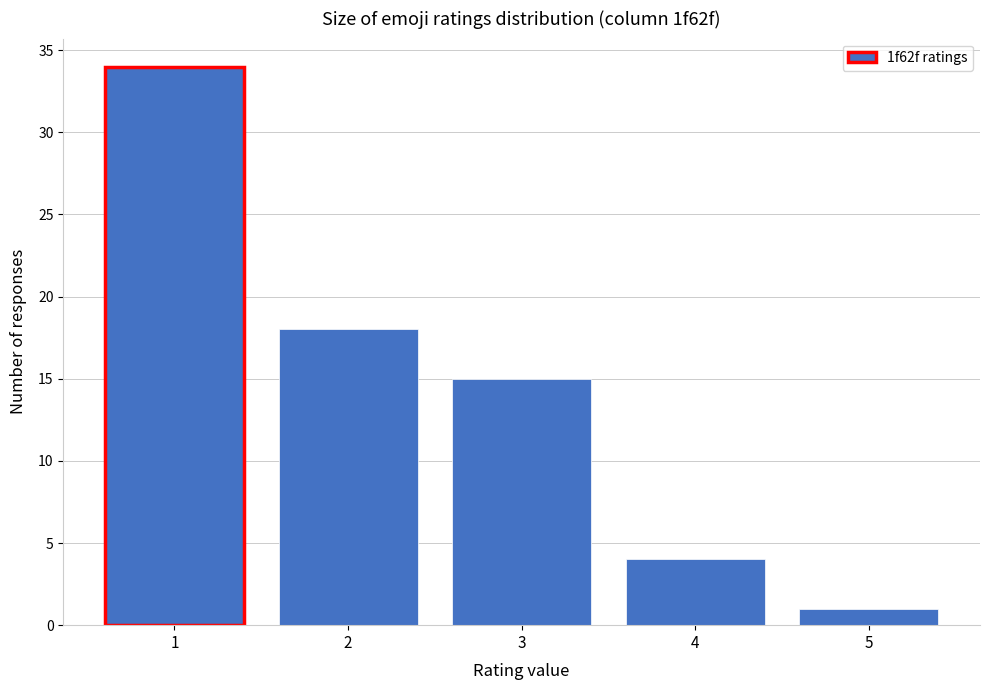

Reading left to right, transcribe all the data shown in this chart.

34	18	15	4	1